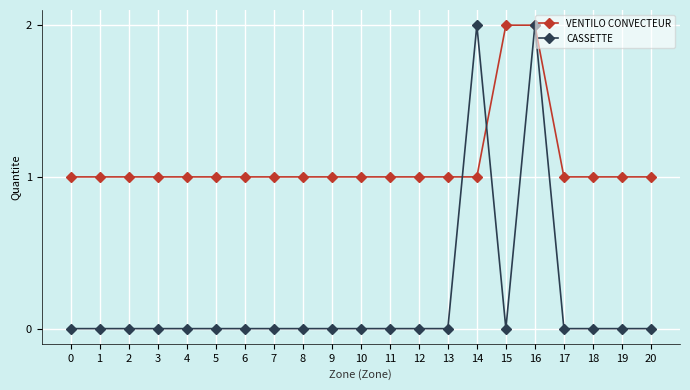

At which category is the sum across all series the highest?

16